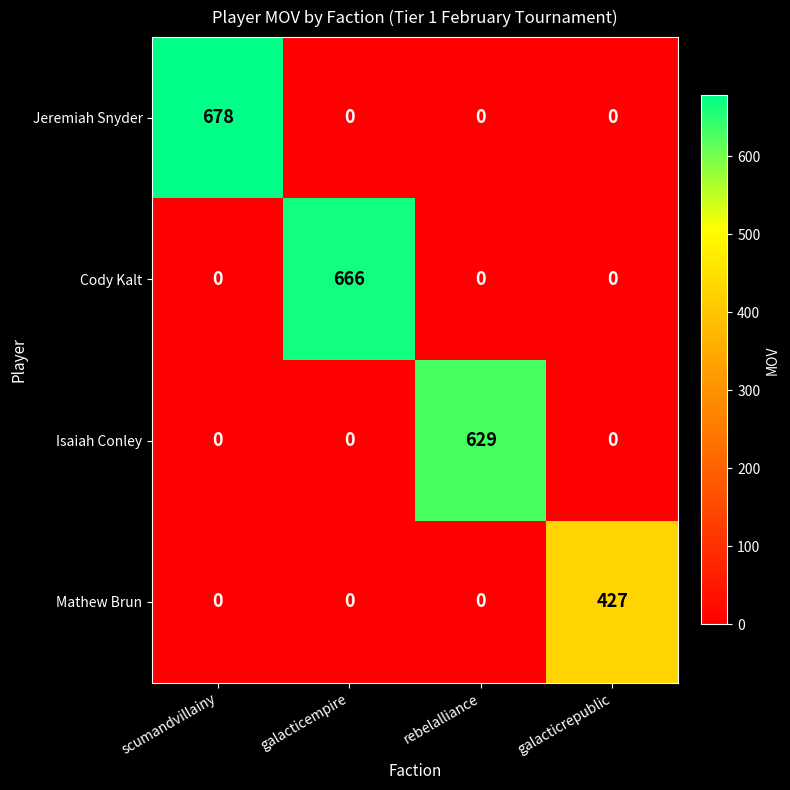

How many Cody Kalt values are between 0 and 666?

4